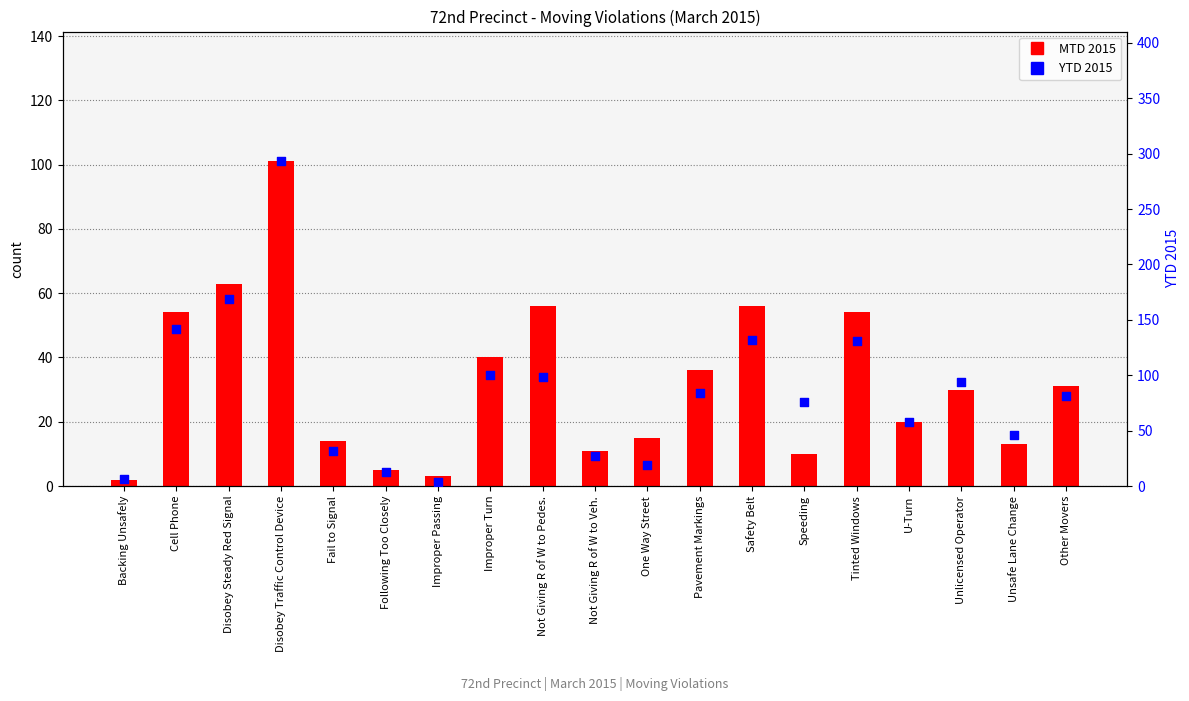

Is the value of YTD 2015 at Disobey Traffic Control Device greater than the value of MTD 2015 at Disobey Steady Red Signal?

Yes